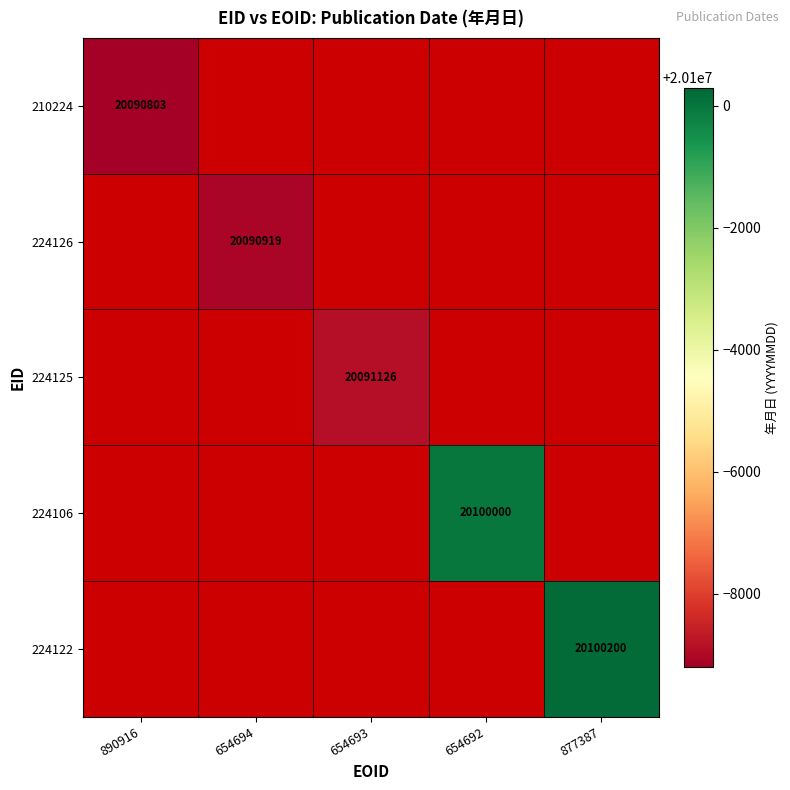

What is the greatest value displayed?

20100200.0